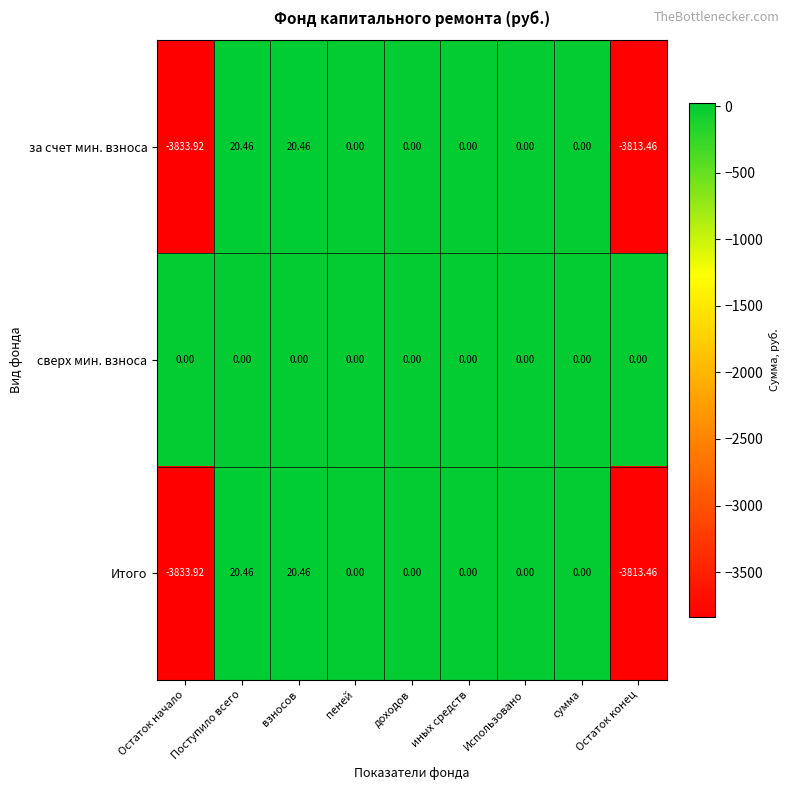

Which label corresponds to the smallest value in the chart?

Остаток начало